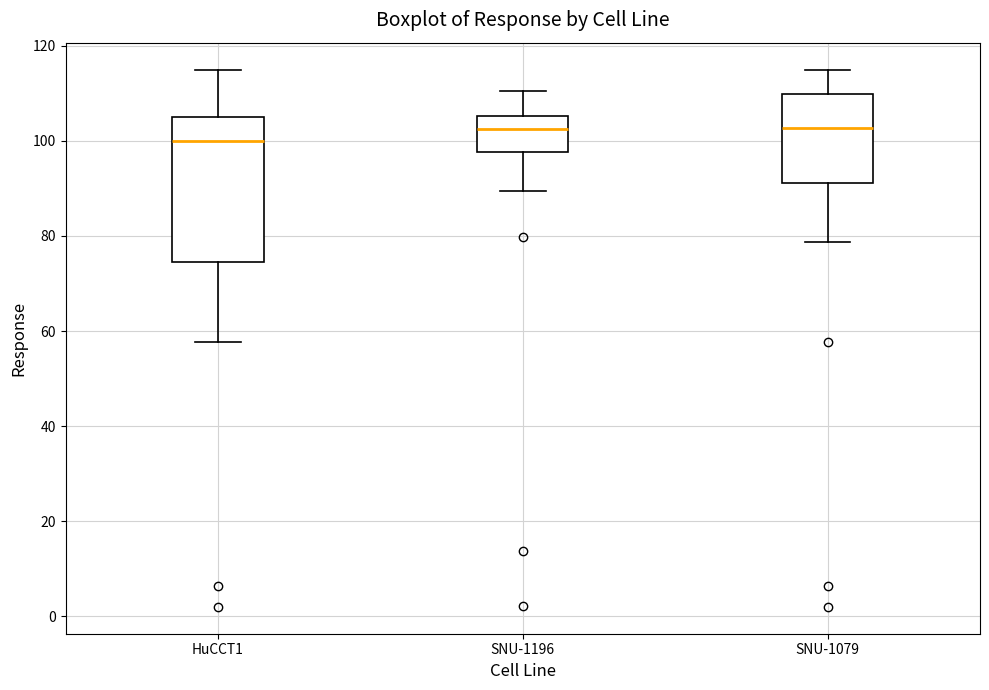

Reading left to right, read every box against the y-axis: the position of its median line, the range the box covers, and the ends of its whiskers. The values are not printed on the chart, so give them approximately, as read against the axis.

HuCCT1: median 100, box 74 to 104, whiskers 58 to 116
SNU-1196: median 102, box 98 to 106, whiskers 90 to 110
SNU-1079: median 102, box 92 to 110, whiskers 78 to 116